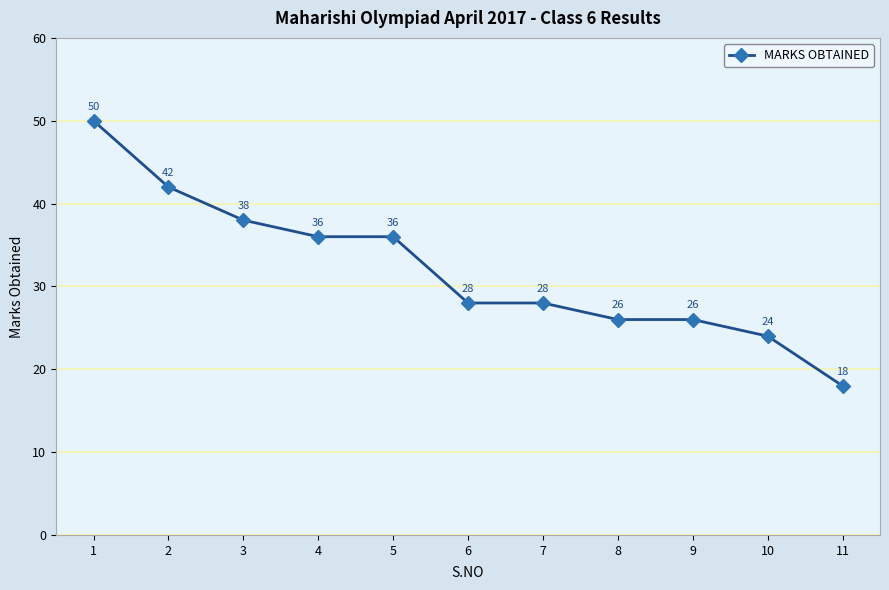

What value does the data have at 1, to the nearest 5?

50